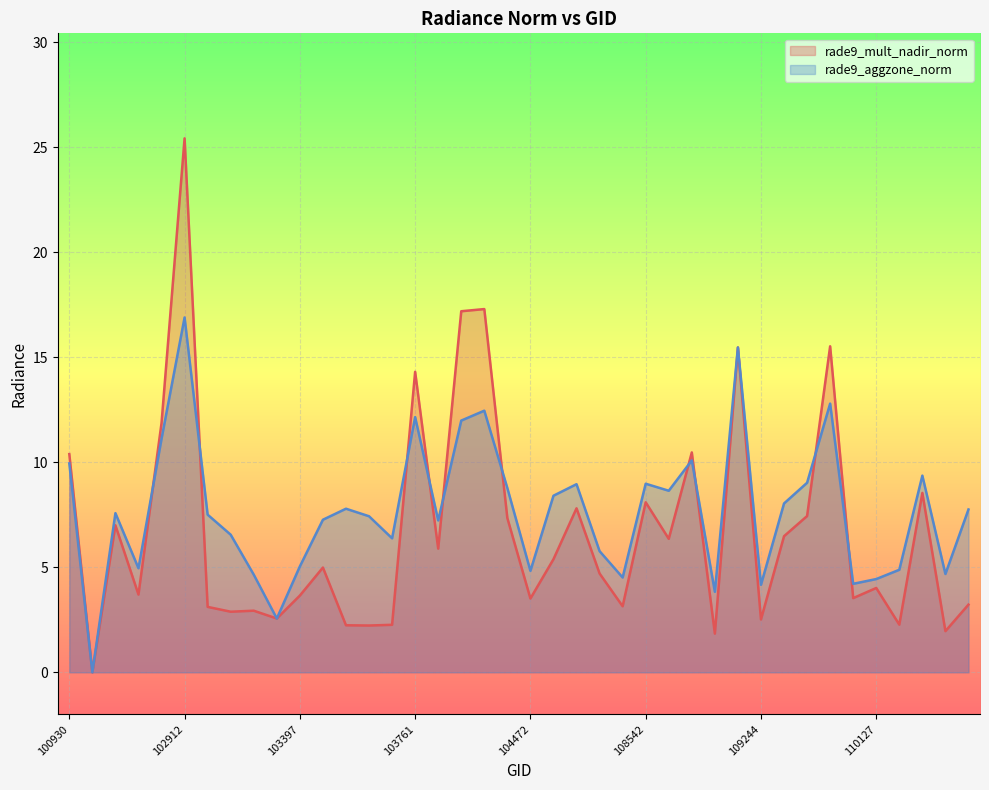

At which category is the sum across all series the highest?

102912